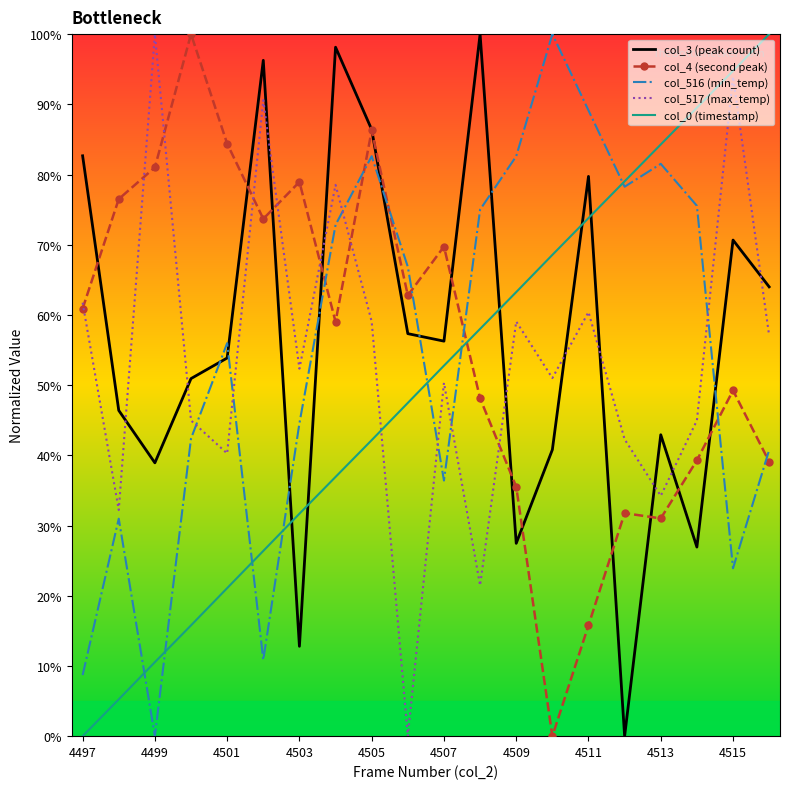

What is the maximum value shown in the chart?

100.0